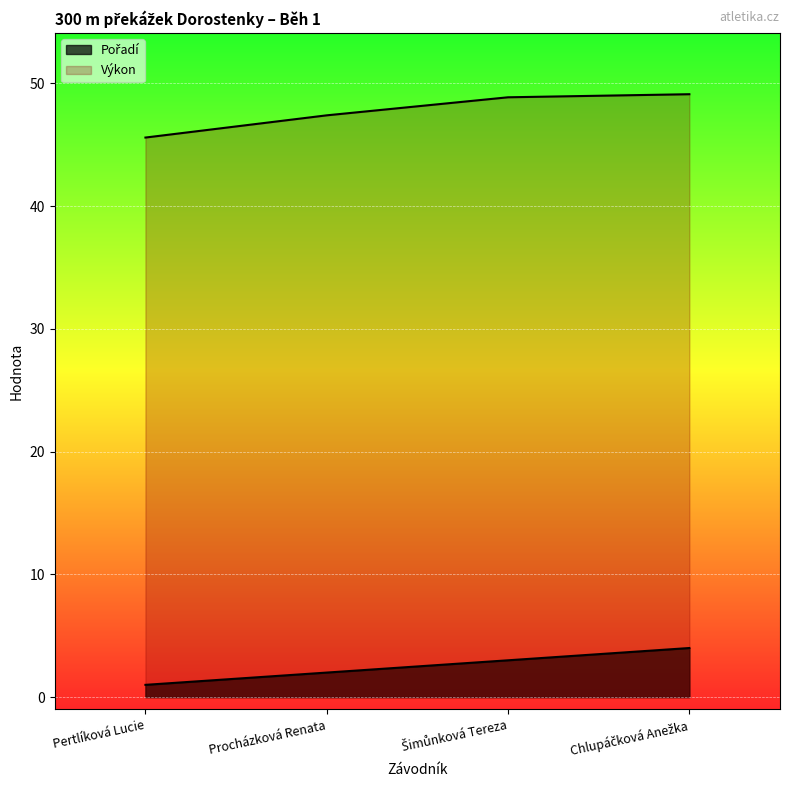

True or false: Výkon and Pořadí intersect in this chart.

False